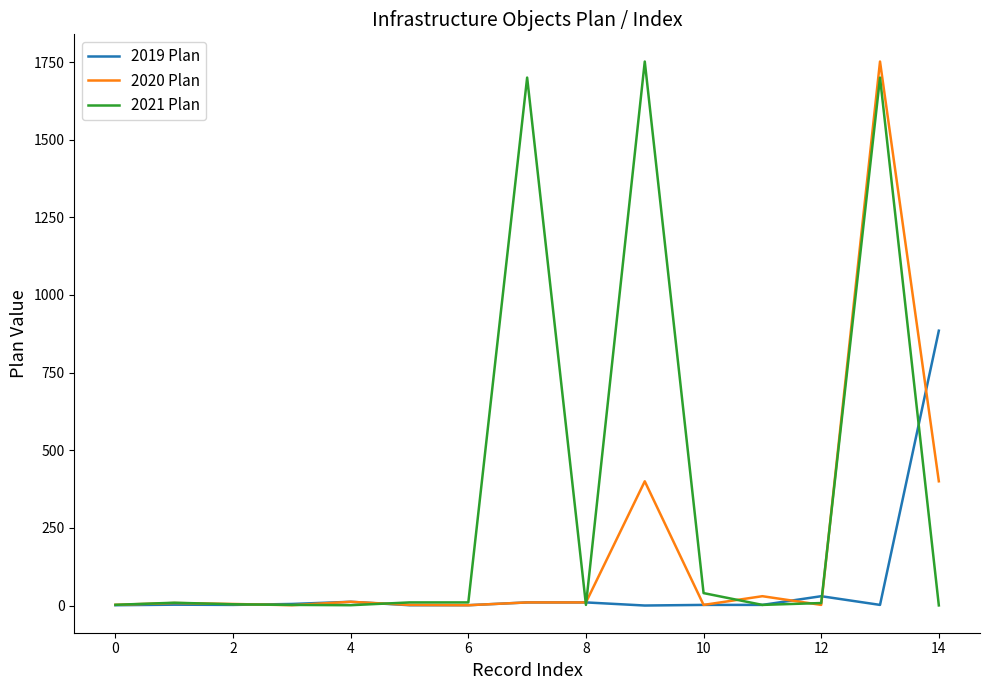

True or false: 2019 Plan has more than 1 points higher than both neighbors.

True